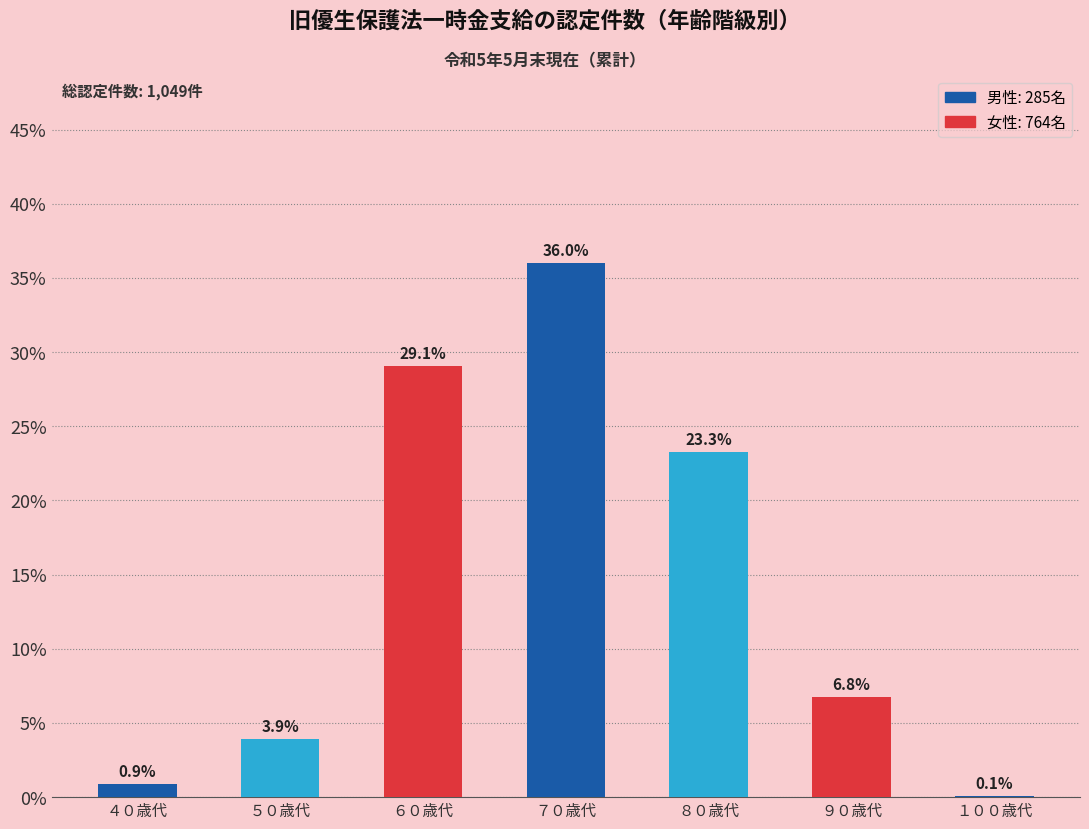

At which category does the chart reach its peak across all series?

７０歳代